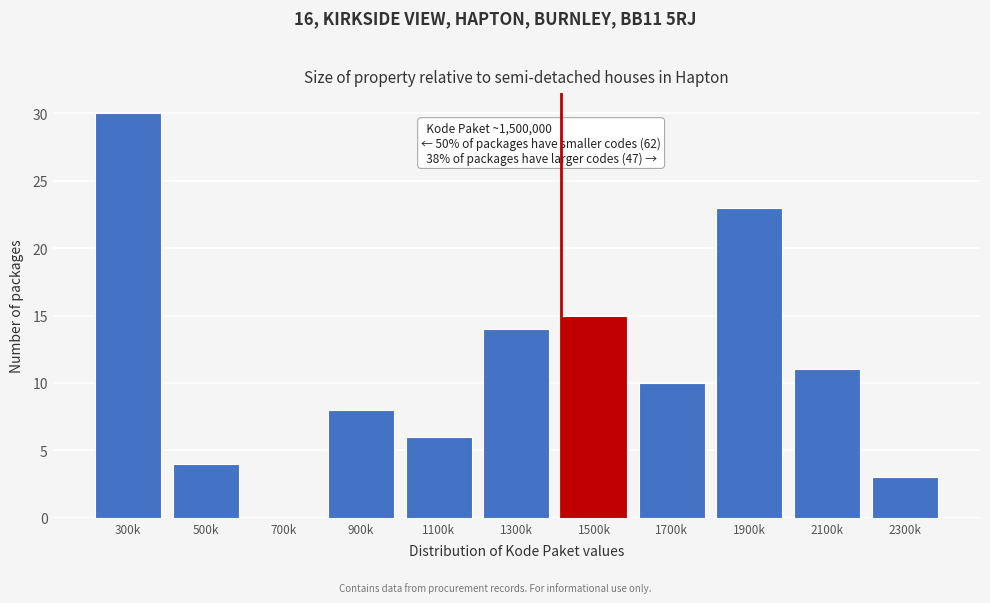

Reading left to right, transcribe all the data shown in this chart.

300k=30	500k=4	700k=0	900k=8	1100k=6	1300k=14	1500k=15	1700k=10	1900k=23	2100k=11	2300k=3